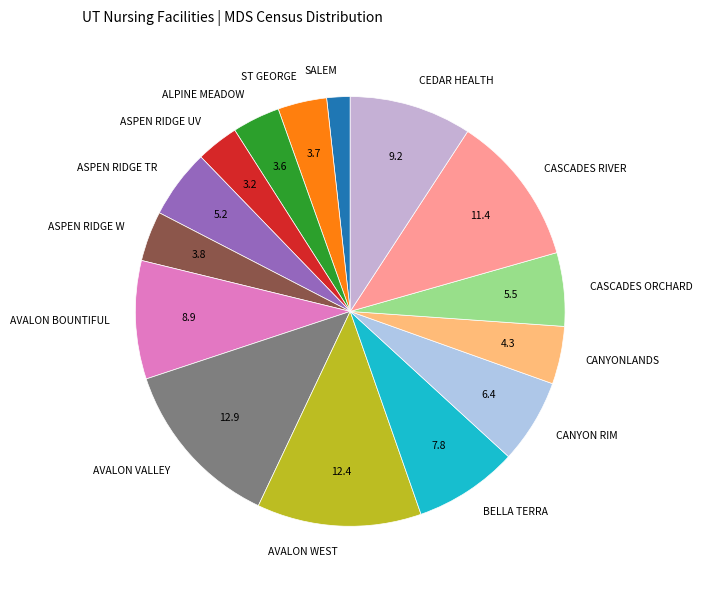

How many slices are in this pie chart?

15